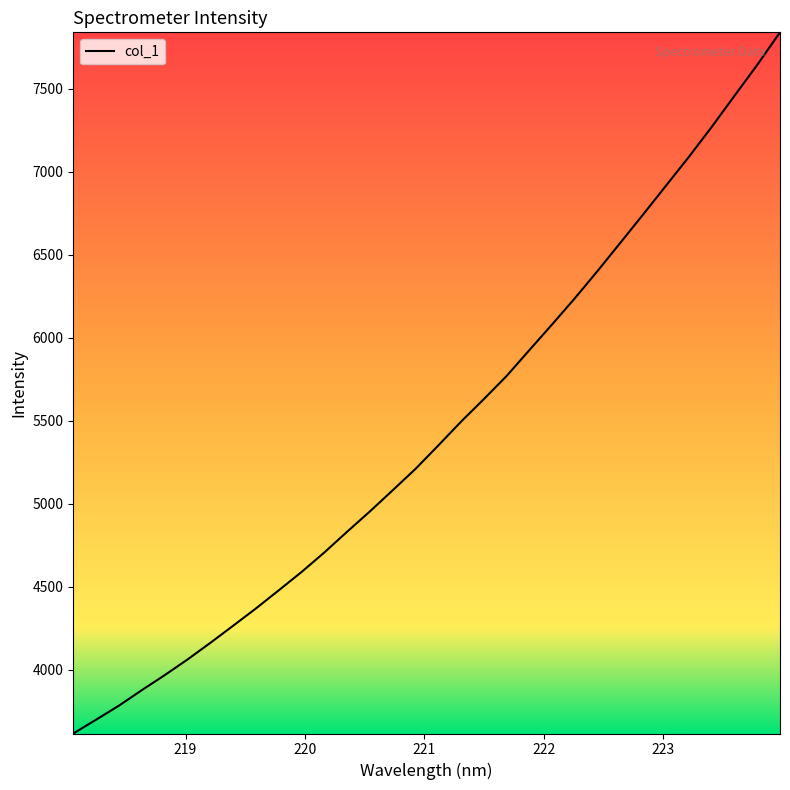

What is the smallest value displayed?

3614.9